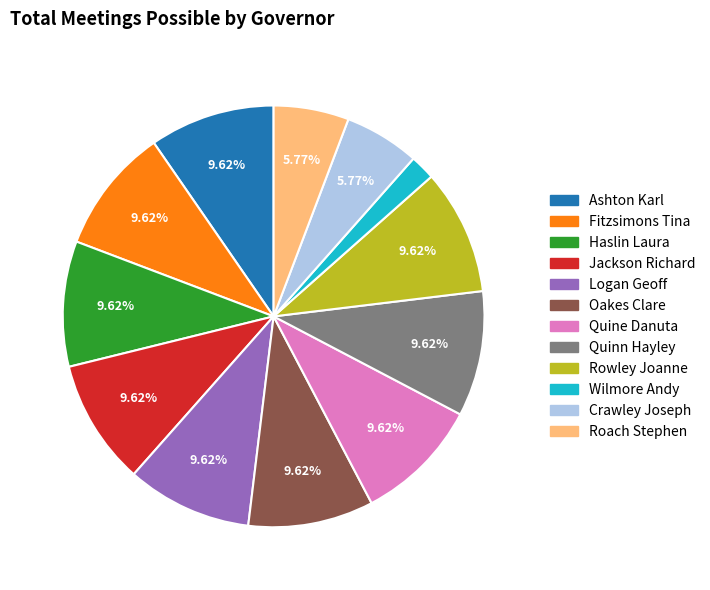

What is the smallest slice in the pie chart?

Wilmore Andy